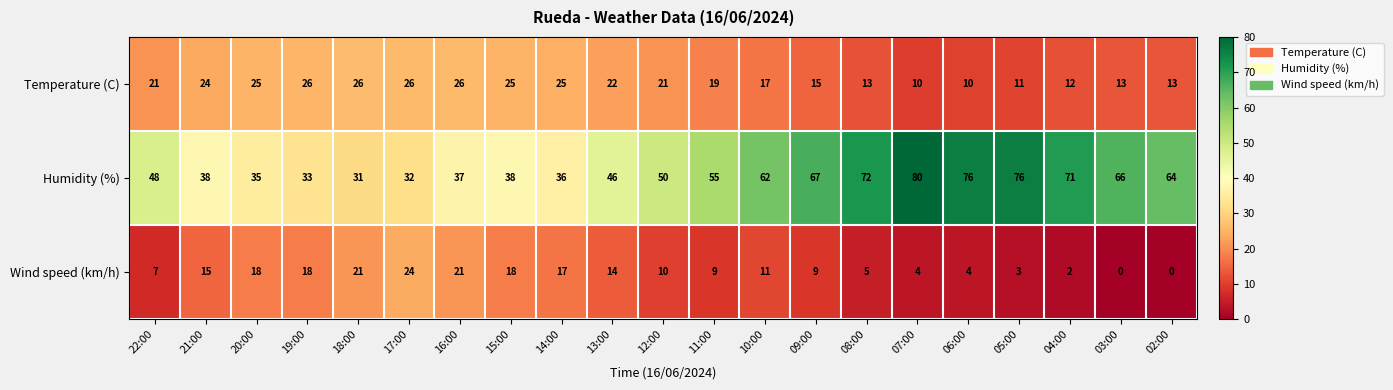

What is the difference between the maximum and second lowest values in the Humidity (%) series?

48